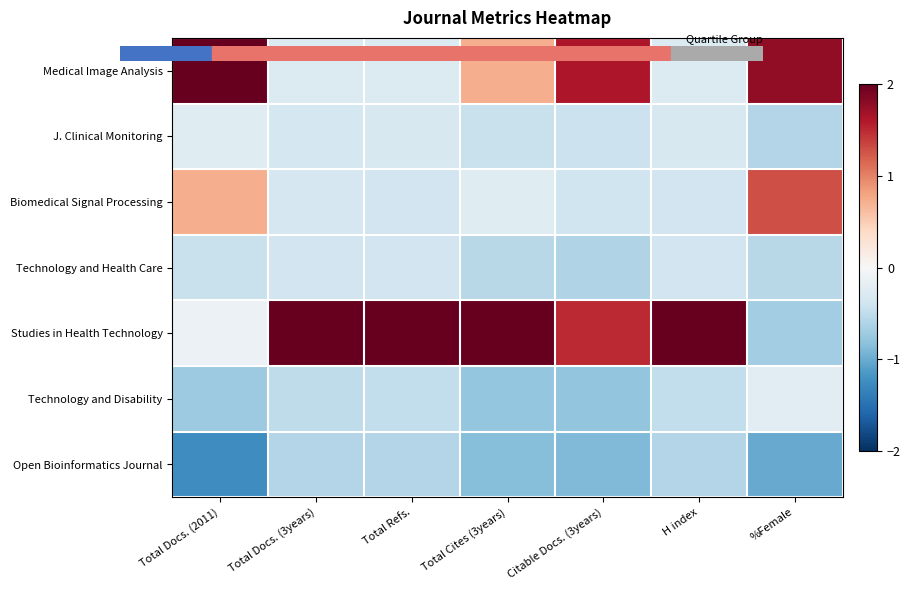

At Total Docs. (3years), list the series in order from largest to smallest.

Studies in Health Technology, Medical Image Analysis, Biomedical Signal Processing, J. Clinical Monitoring, Technology and Health Care, Technology and Disability, Open Bioinformatics Journal